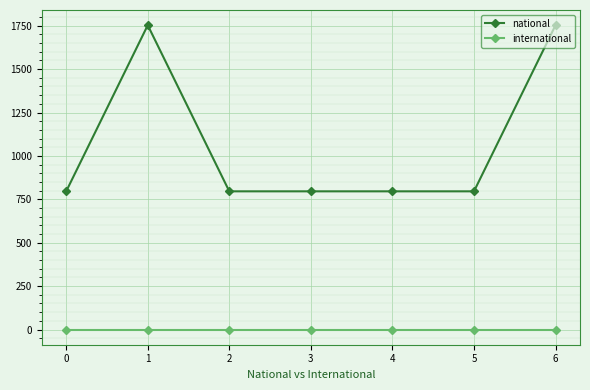

True or false: national and international cross at least once.

False